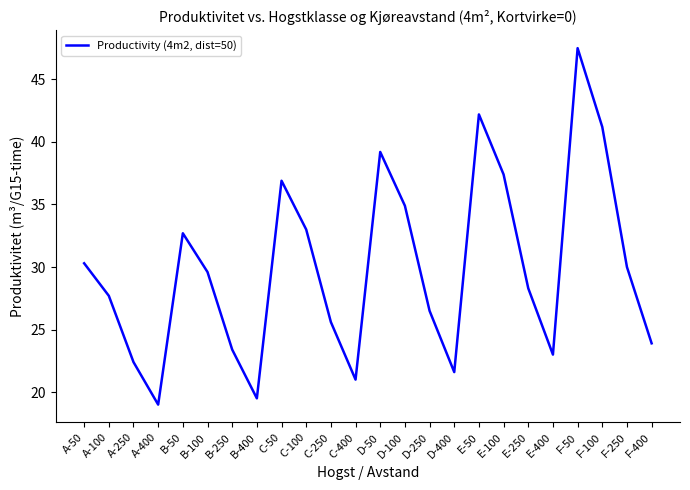

What is the difference between the maximum and second lowest values?

28.0